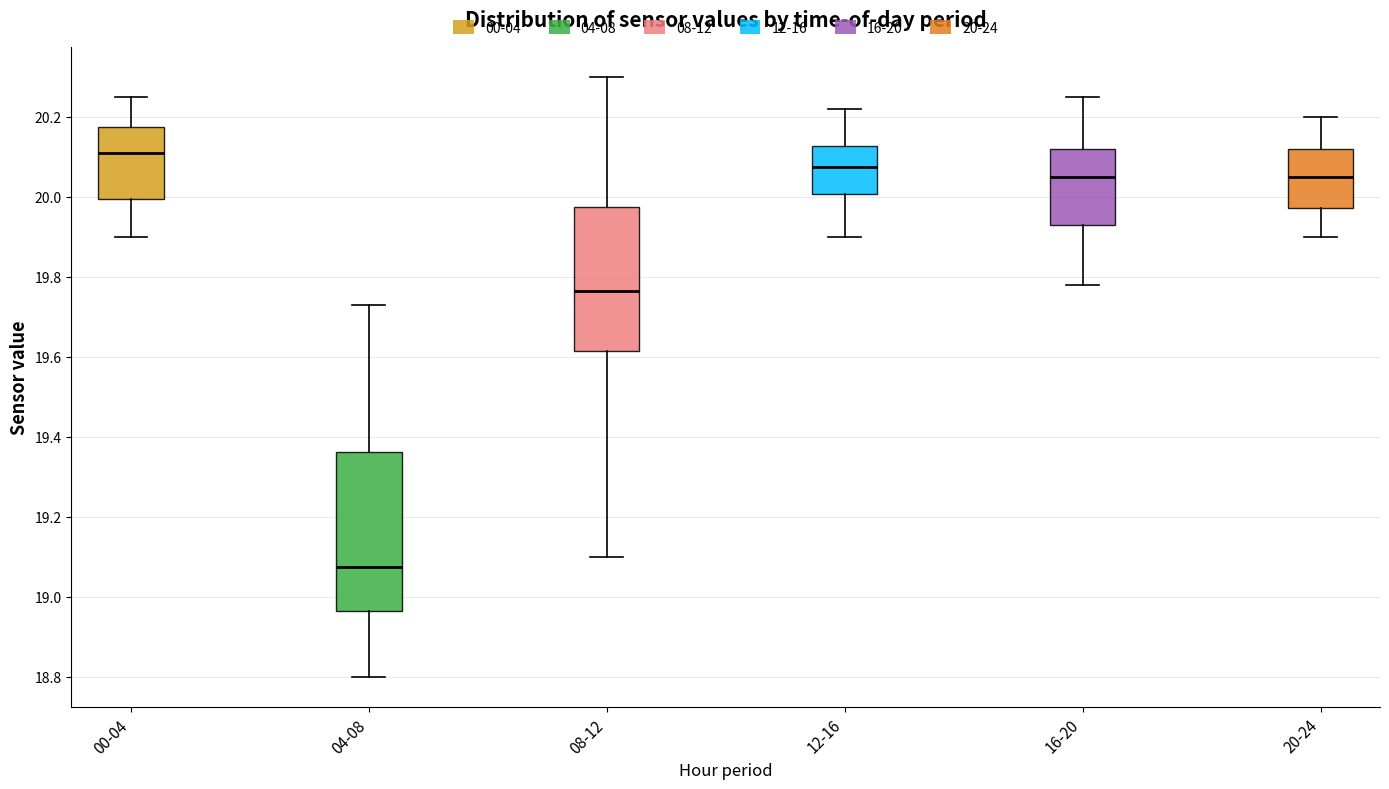

Reading left to right, read every box against the y-axis: the position of its median line, the range the box covers, and the ends of its whiskers. The values are not printed on the chart, so give them approximately, as read against the axis.

00-04: median 20.12, box 20.00 to 20.18, whiskers 19.90 to 20.26
04-08: median 19.08, box 18.96 to 19.36, whiskers 18.80 to 19.74
08-12: median 19.76, box 19.62 to 19.98, whiskers 19.10 to 20.30
12-16: median 20.08, box 20.00 to 20.12, whiskers 19.90 to 20.22
16-20: median 20.06, box 19.94 to 20.12, whiskers 19.78 to 20.26
20-24: median 20.06, box 19.98 to 20.12, whiskers 19.90 to 20.20